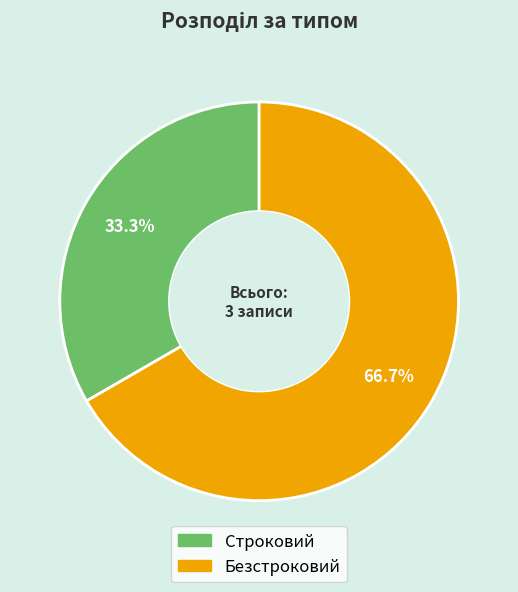

To the nearest percent, what percentage of the pie is Строковий?

33%